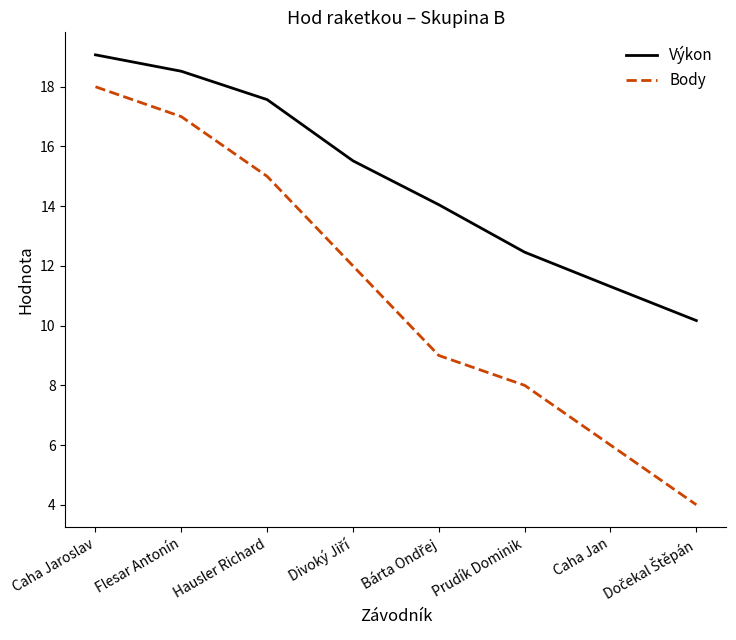

What is the average value of the Výkon series?

14.8